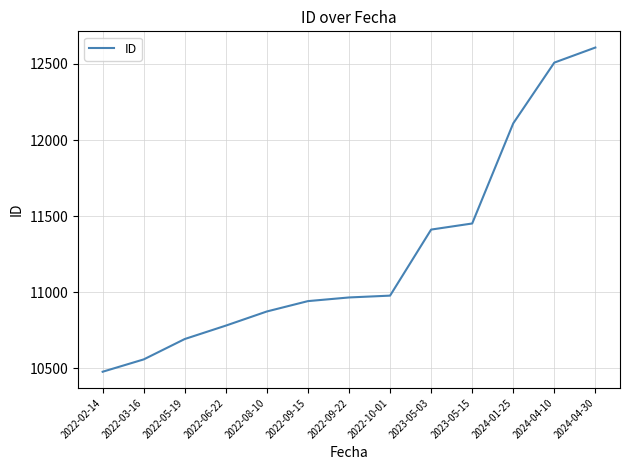

What is the difference between the values at 2022-10-01 and 2022-05-19?

285